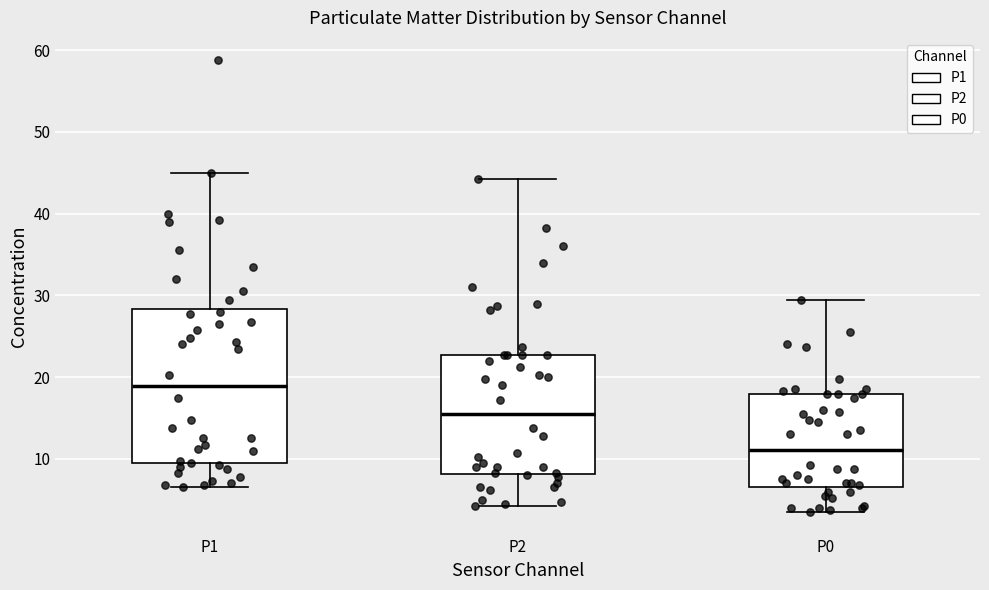

Reading left to right, transcribe this box plot: for each box, give where its median line is, the range the box spans, and where its two whiskers end, as read against the y-axis. The values are not printed on the chart, so give them approximately, as read against the axis.

P1: median 19, box 9 to 28, whiskers 7 to 45
P2: median 16, box 8 to 23, whiskers 4 to 44
P0: median 11, box 7 to 18, whiskers 4 to 30